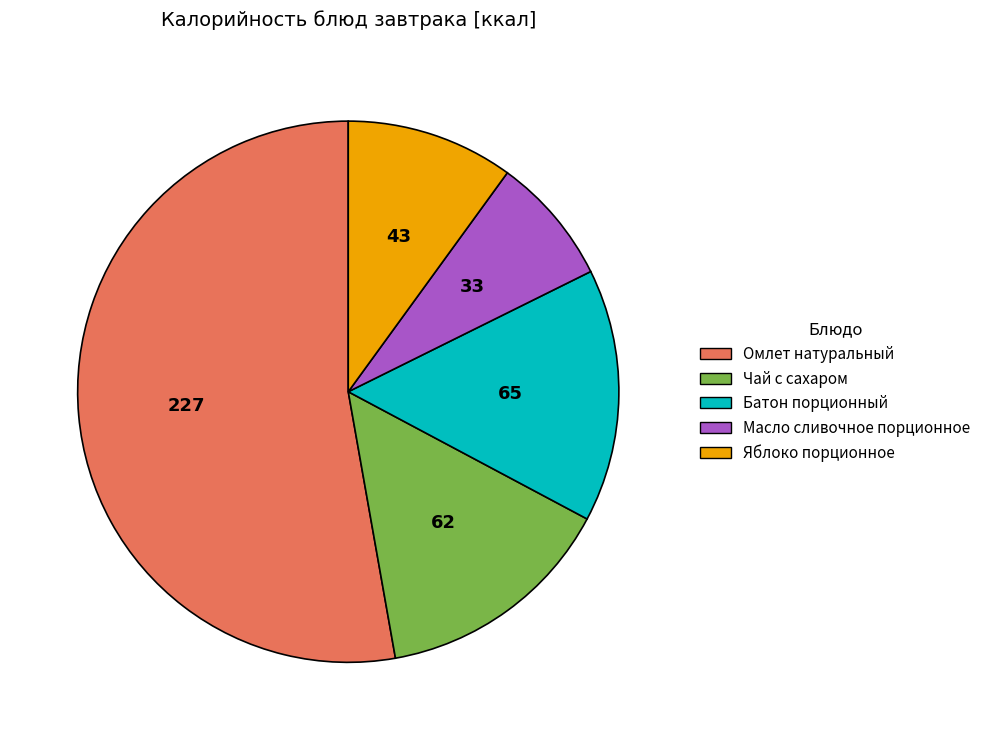

Between Яблоко порционное and Батон порционный, which is larger?

Батон порционный